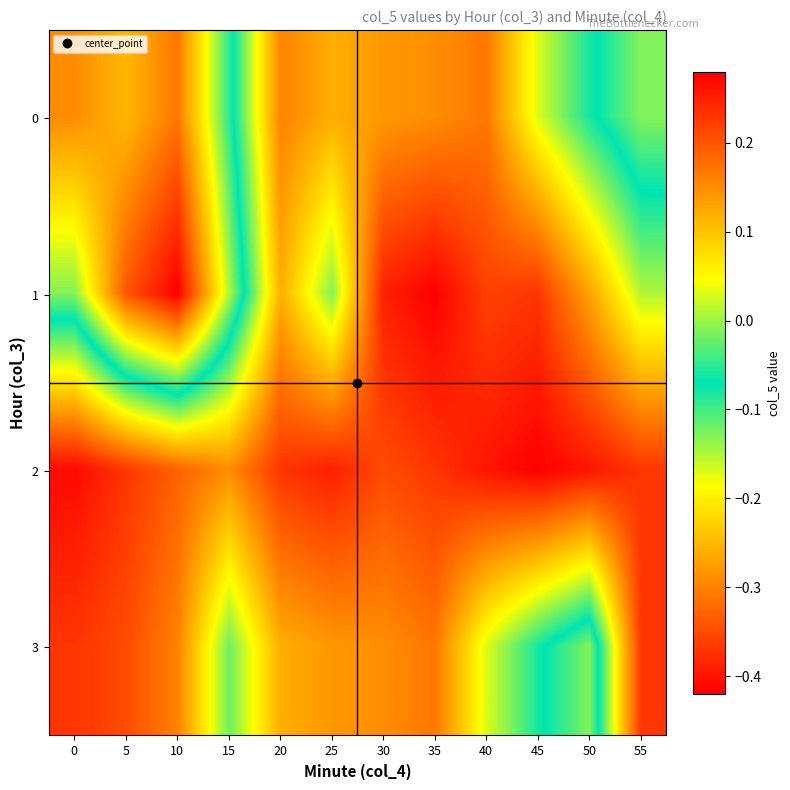

At how many categories does at least one series exceed 0?

4